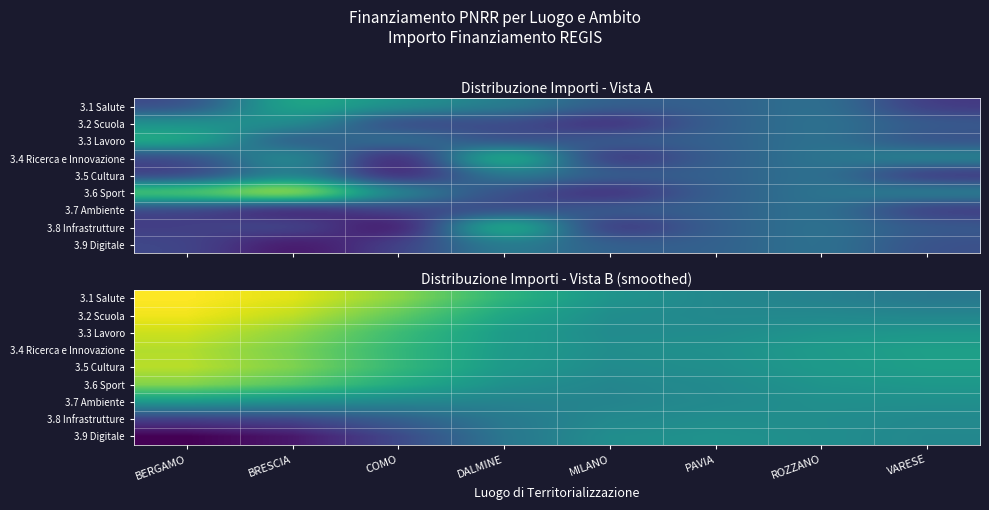

Which has a higher value, MILANO or BRESCIA?

BRESCIA